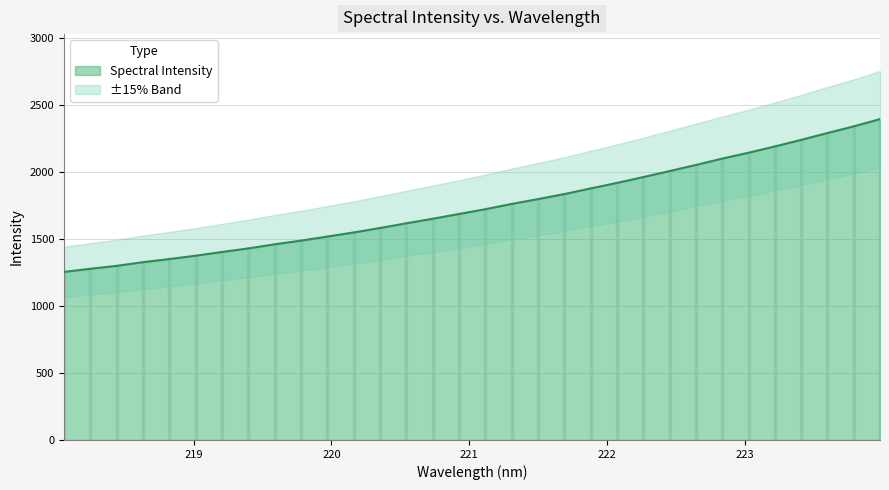

What is the label of the 32nd point from the right?

218.0596